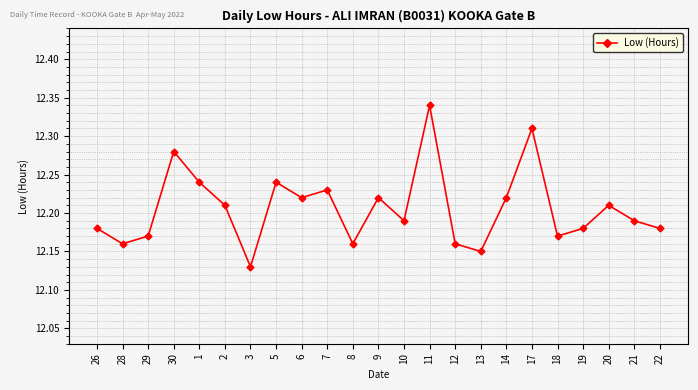

At which category does the chart reach its minimum across all series?

3